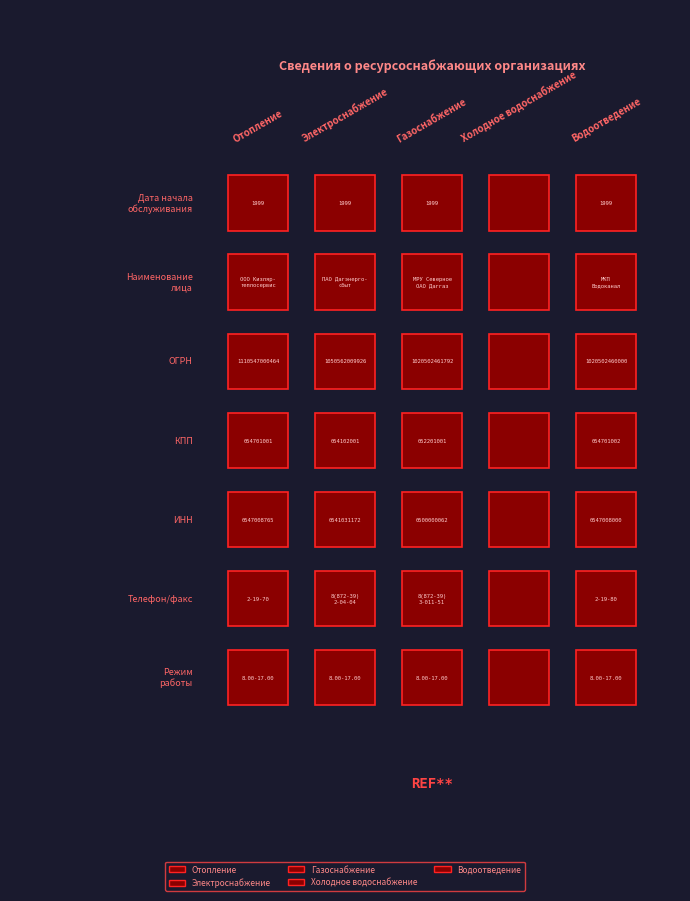

The Газоснабжение series shows 0 at ОГРН. True or false?

False